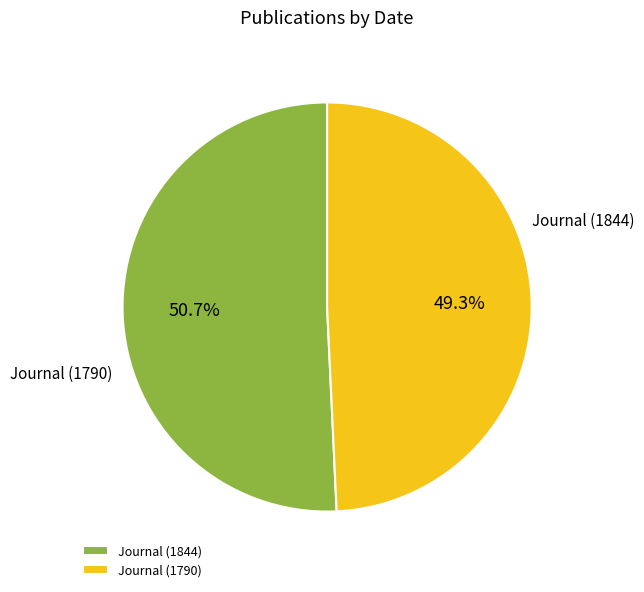

Which category has the smallest portion of the pie?

Journal (1790)